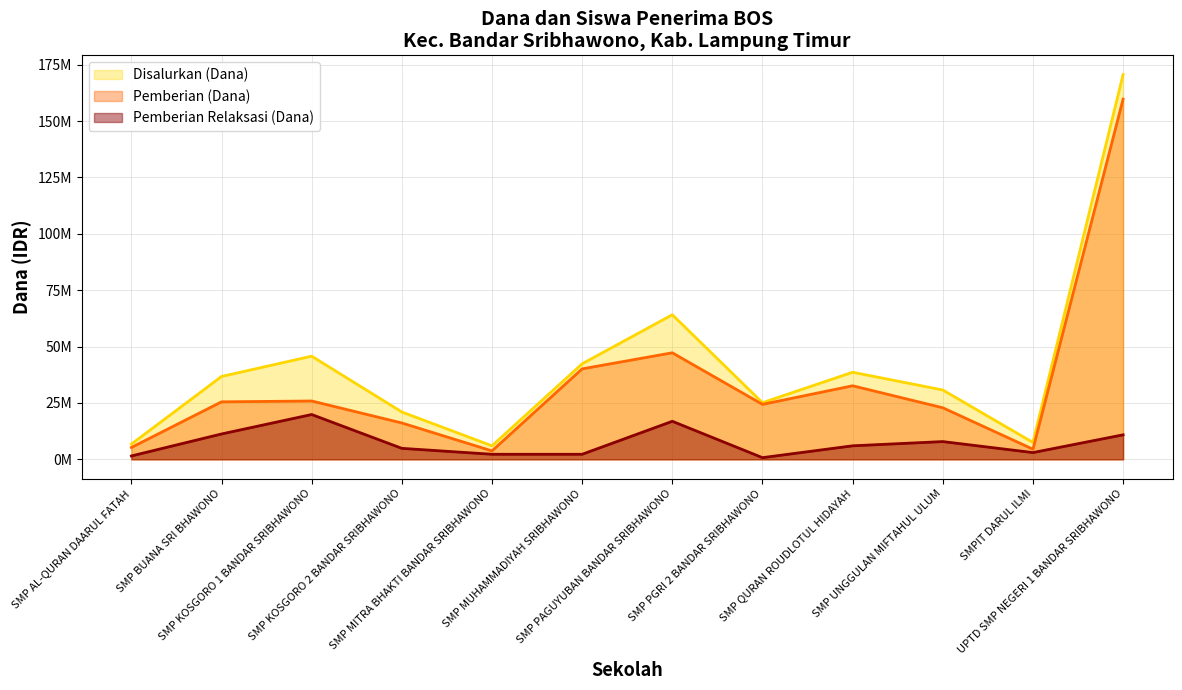

At how many categories does at least one series exceed 161925375?

1